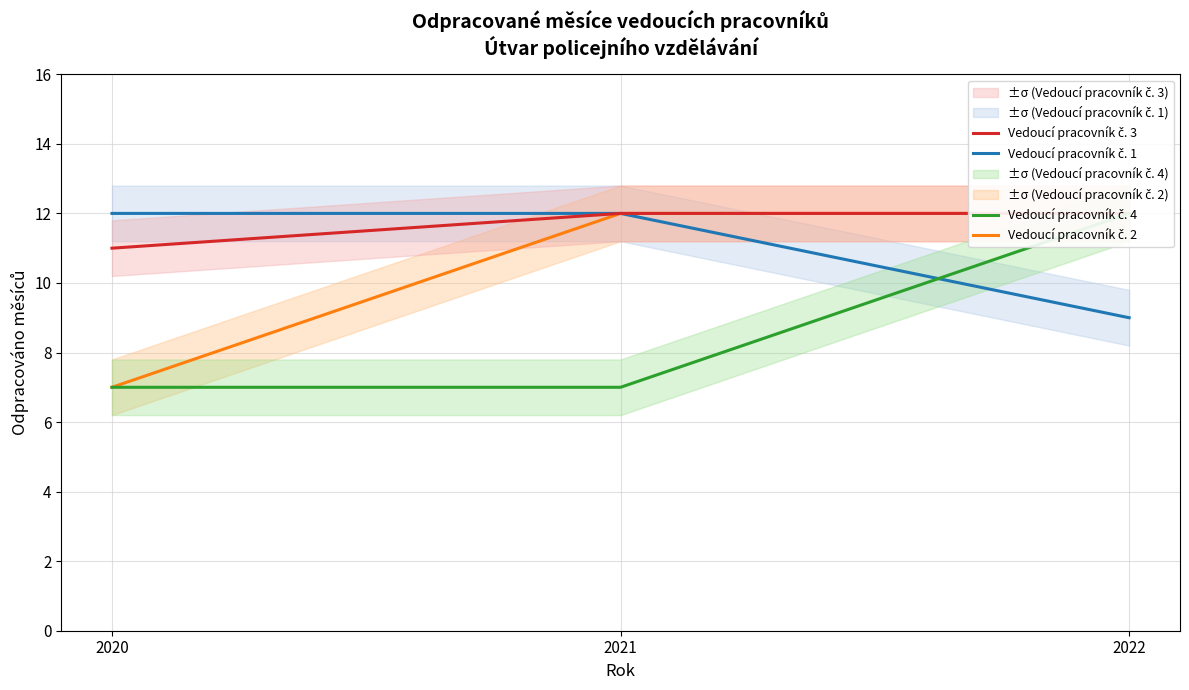

Which category has the lowest value across all series?

2020